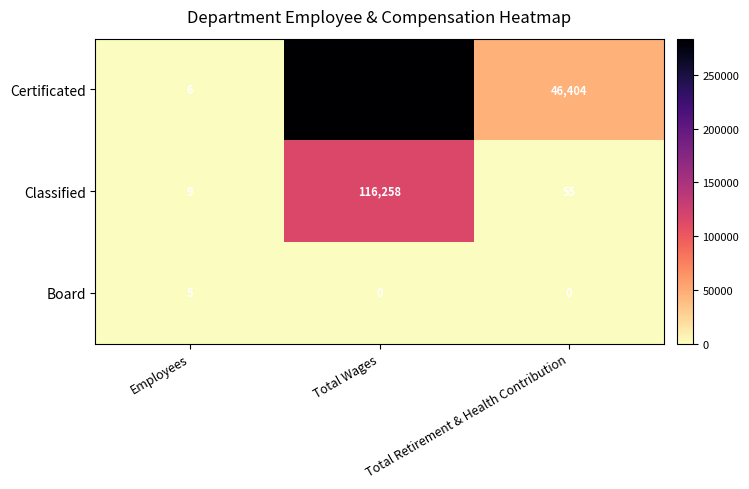

What is the maximum value shown in the chart?

283747